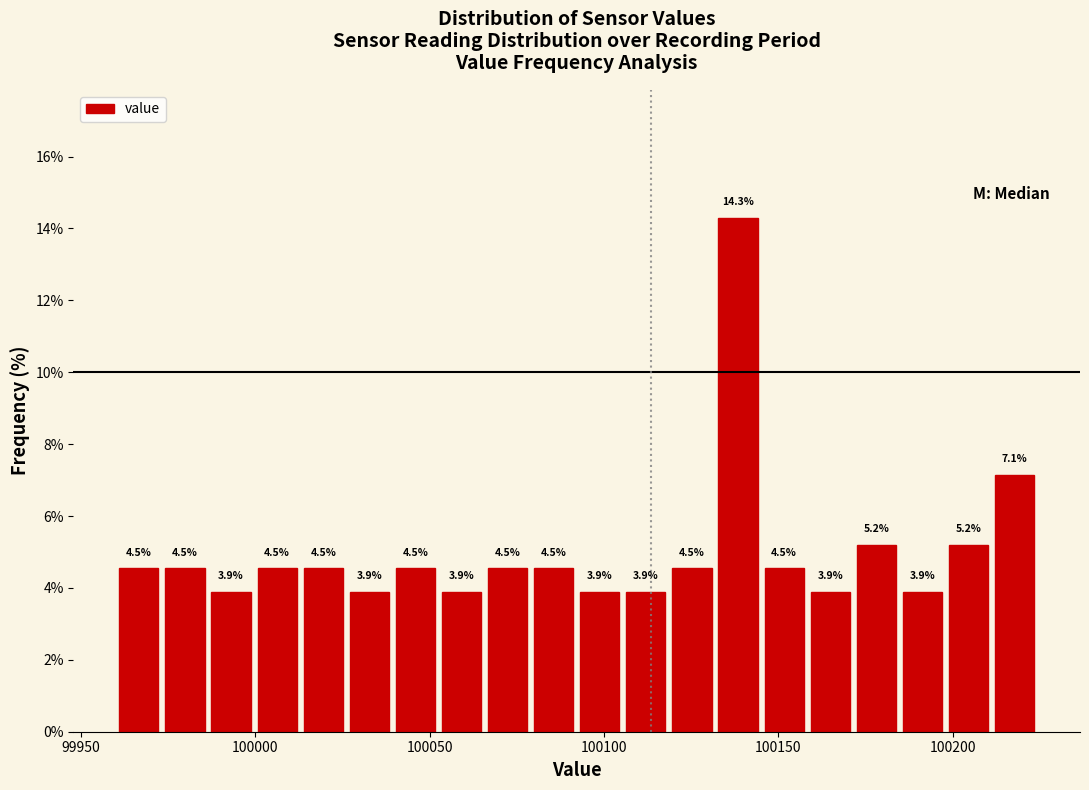

Around what value on the x-axis is the tallest bar? Give the approximate position of its centre, as read against the axis.

100140